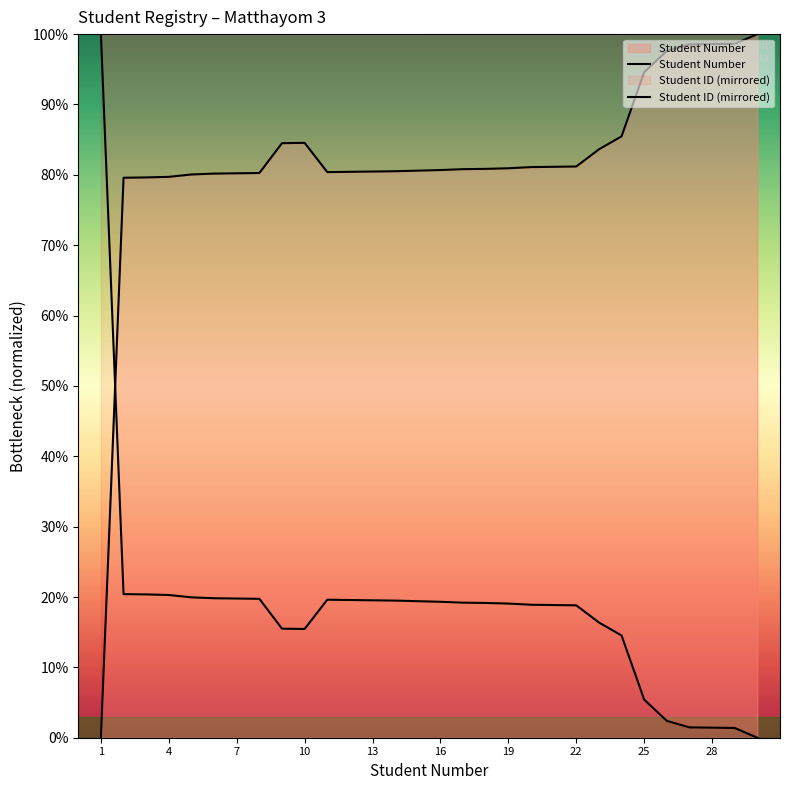

What is the value of the Student Number point at the 24th from the left?

85.5